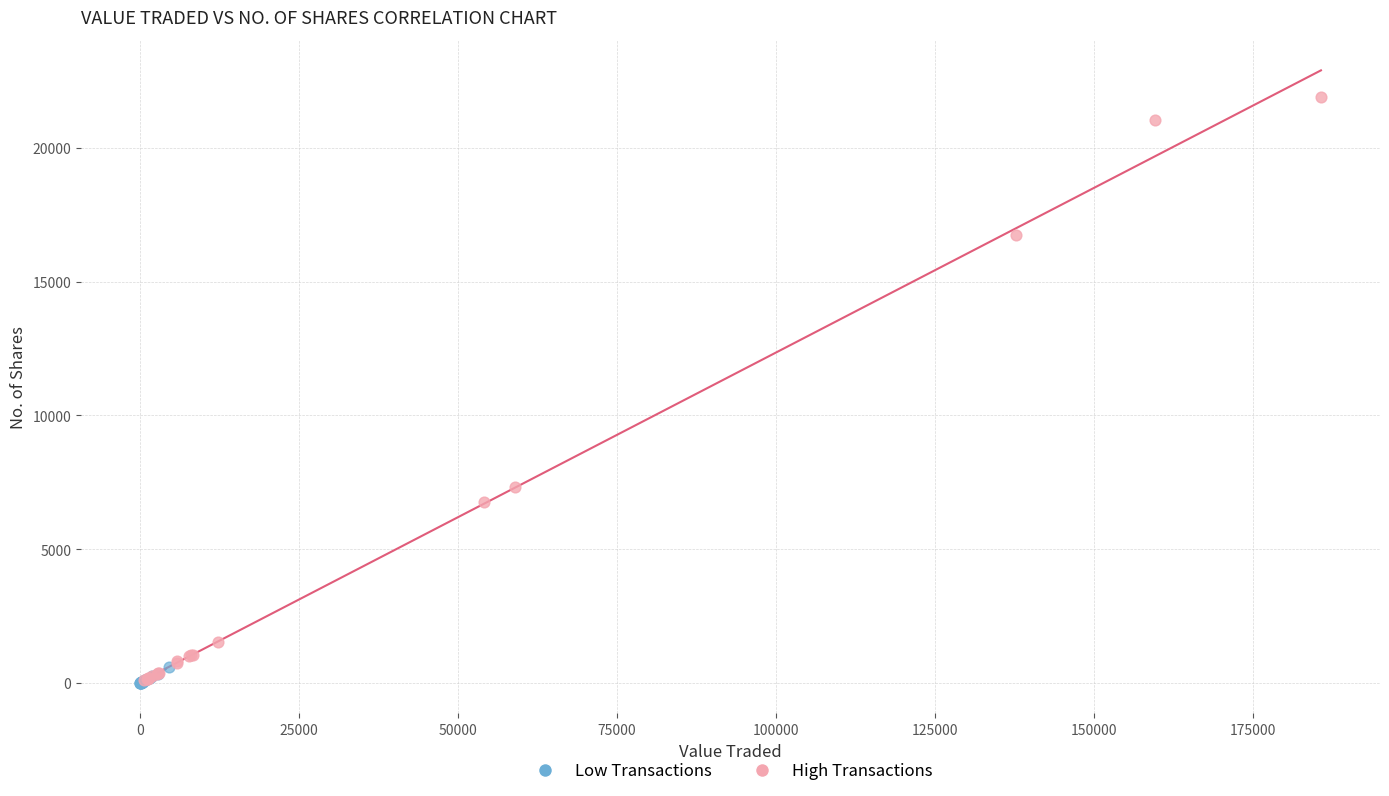

Which series has the largest Y range (max minus min)?

High Transactions